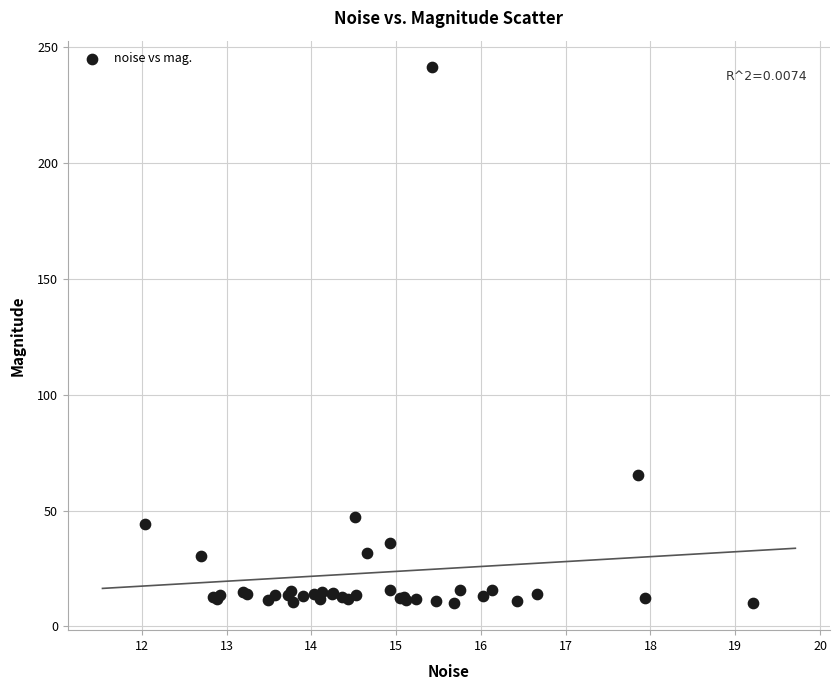

What Y value in the scatter plot is closest to 125?

65.2